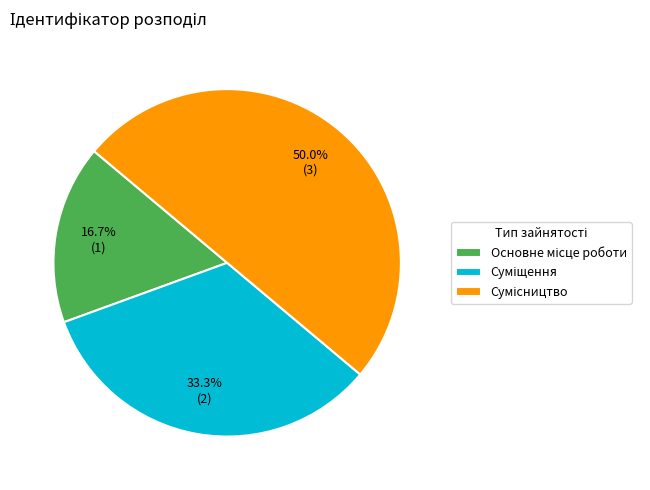

Do Основне місце роботи and Суміщення together represent more than half of the pie?

No